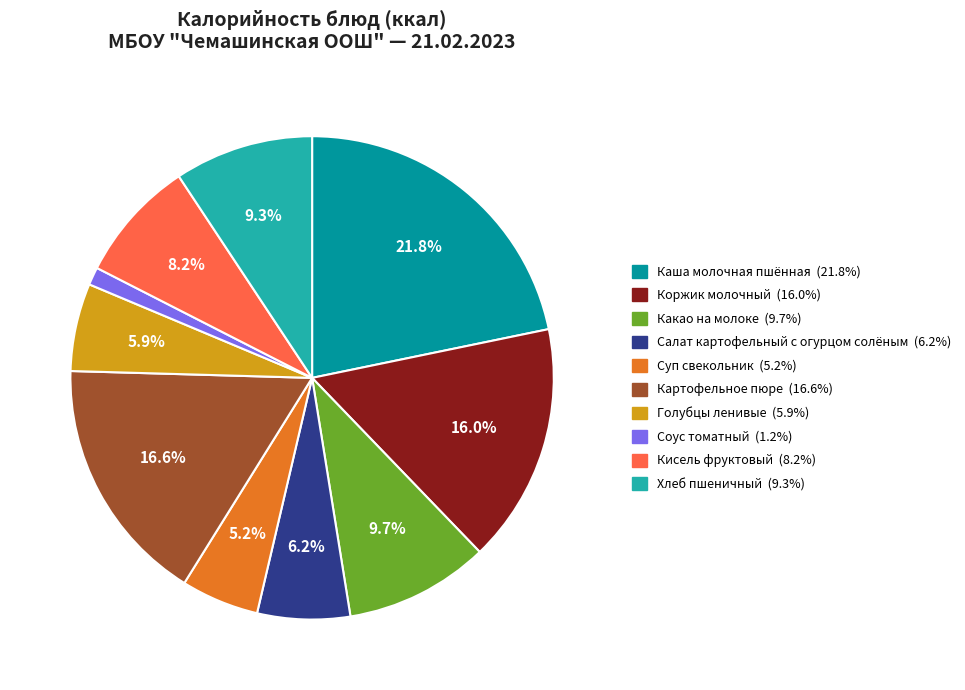

What is the total percentage of Кисель фруктовый and Суп свекольник?

13.4%